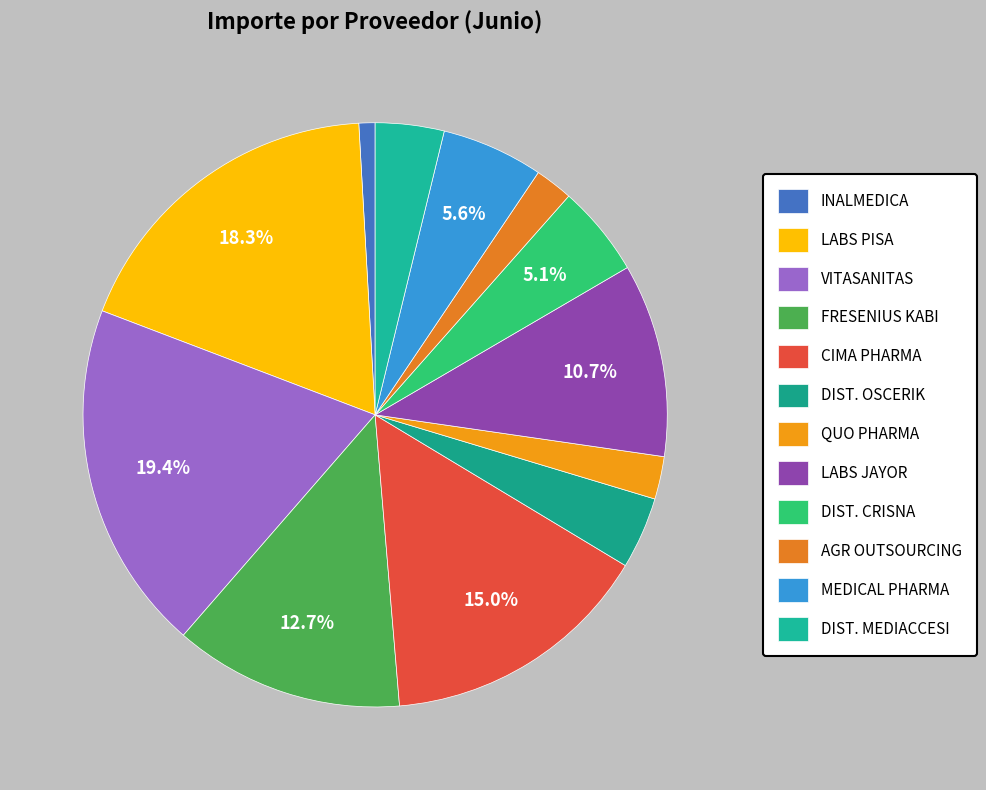

Which slice is the largest?

VITASANITAS